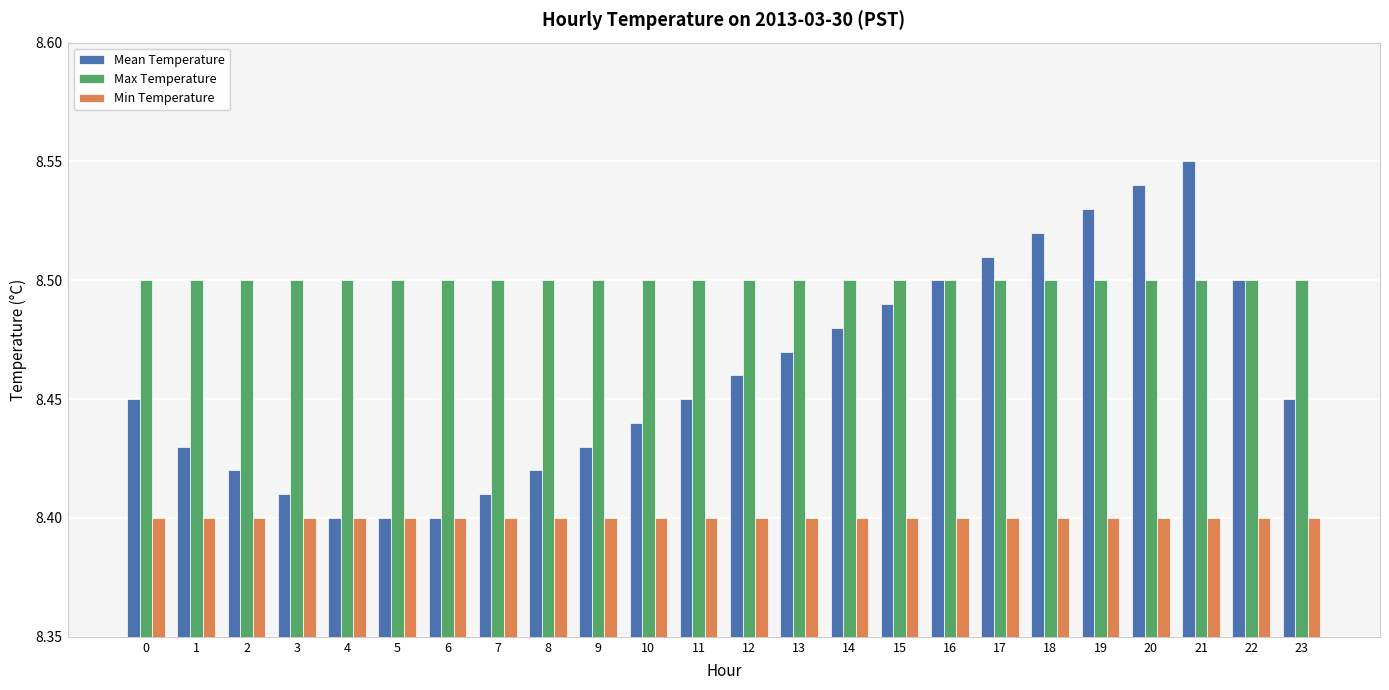

Which series has the largest range (max minus min)?

Mean Temperature